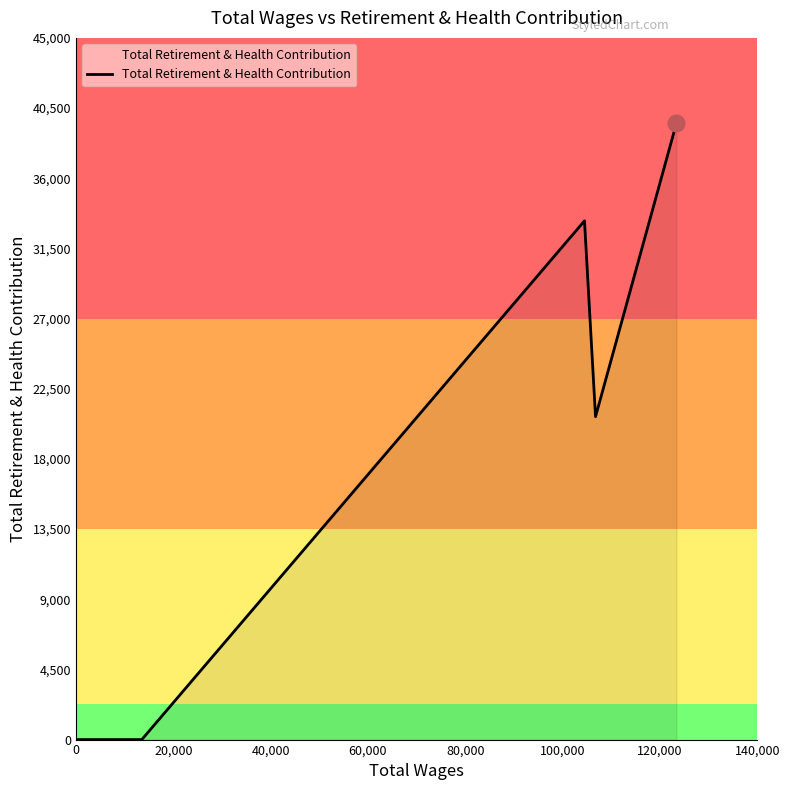

What is the greatest value displayed?

39545